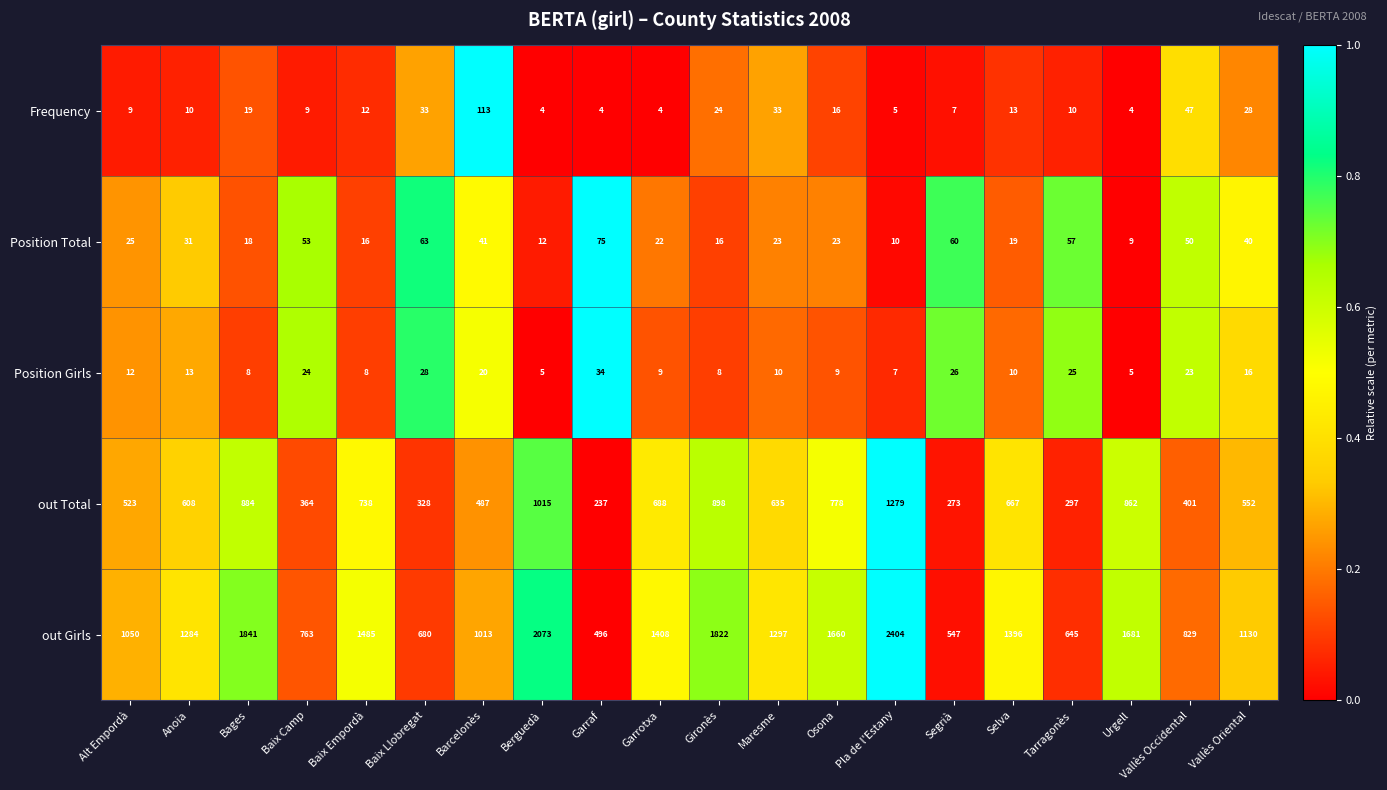

What is the difference between the maximum and minimum values in the Frequency series?

109